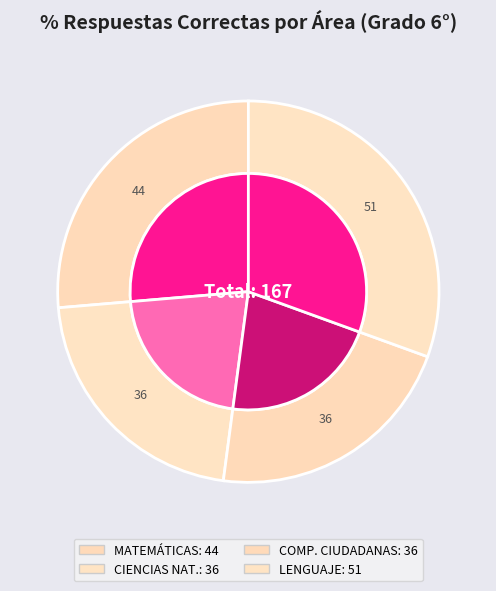

To the nearest percent, what portion does MATEMÁTICAS represent?

26%